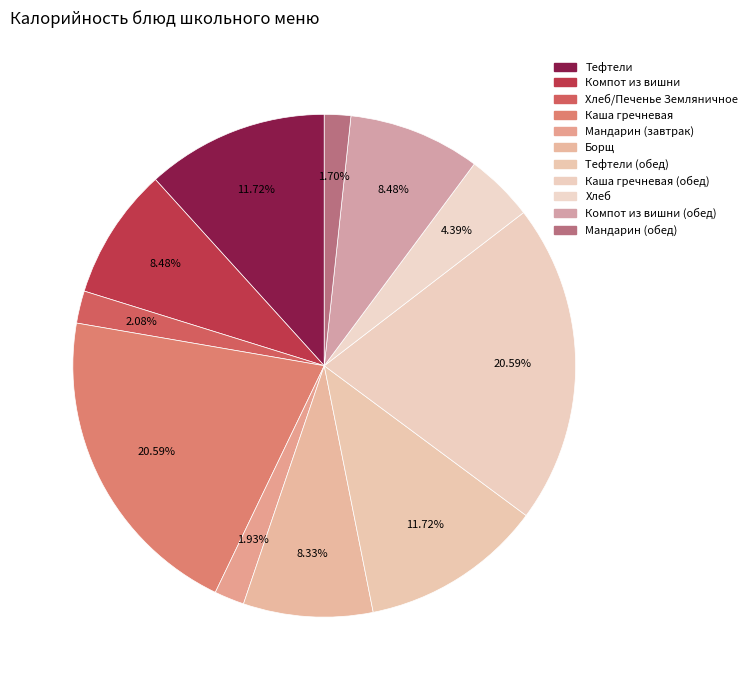

Rank the categories by value from lowest to highest.

Мандарин (обед), Мандарин (завтрак), Хлеб/Печенье Земляничное, Хлеб, Борщ, Компот из вишни, Компот из вишни (обед), Тефтели, Тефтели (обед), Каша гречневая, Каша гречневая (обед)